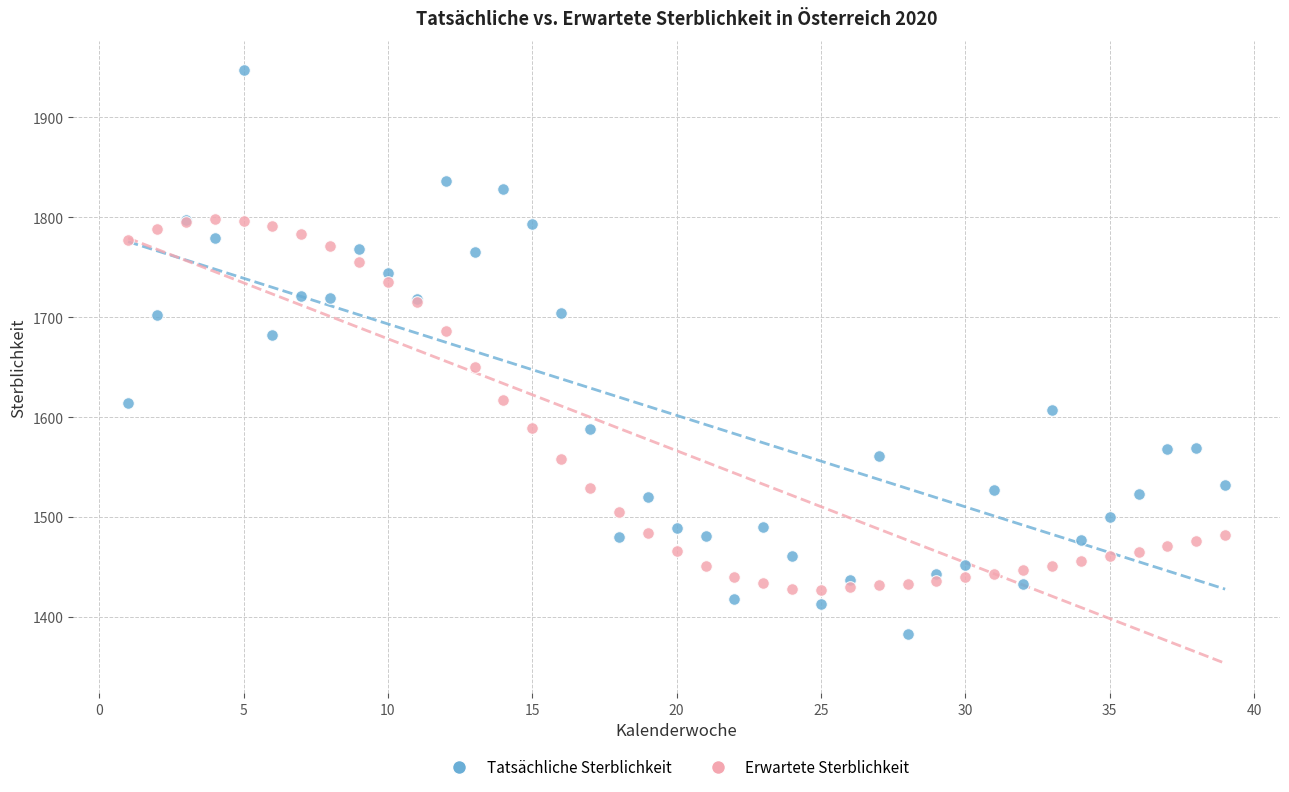

Which series contains the highest Y value?

Tatsächliche Sterblichkeit